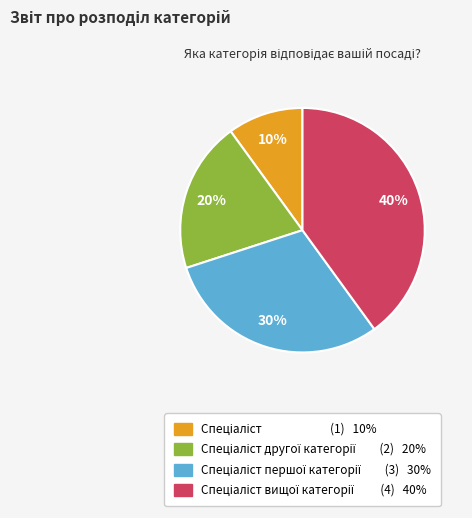

To the nearest percent, what is the difference between the largest and smallest slice percentages?

30%